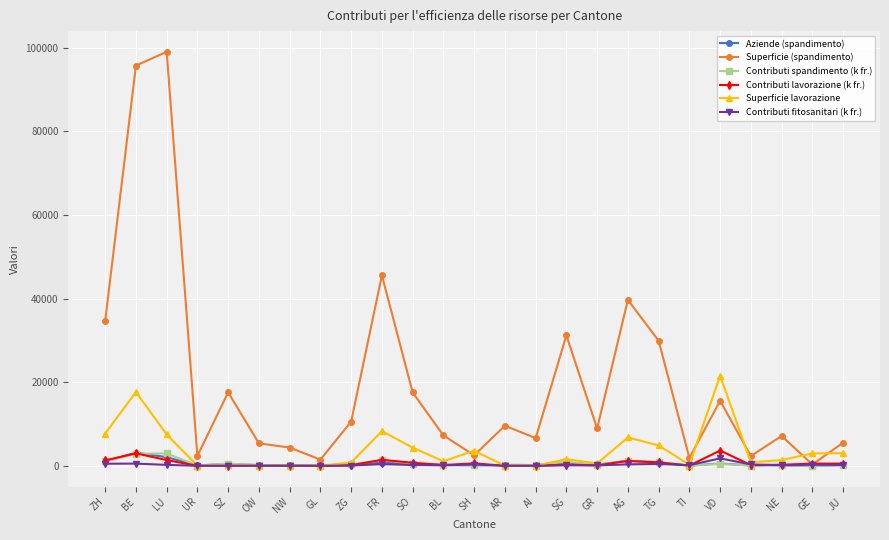

Count the number of data series in this chart.

6